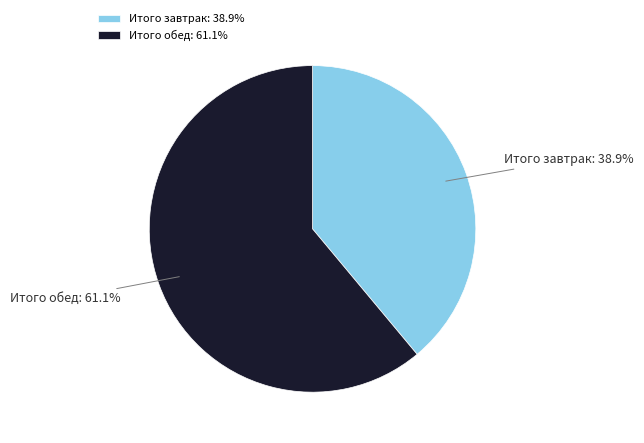

Rank the categories by value from lowest to highest.

Итого завтрак, Итого обед